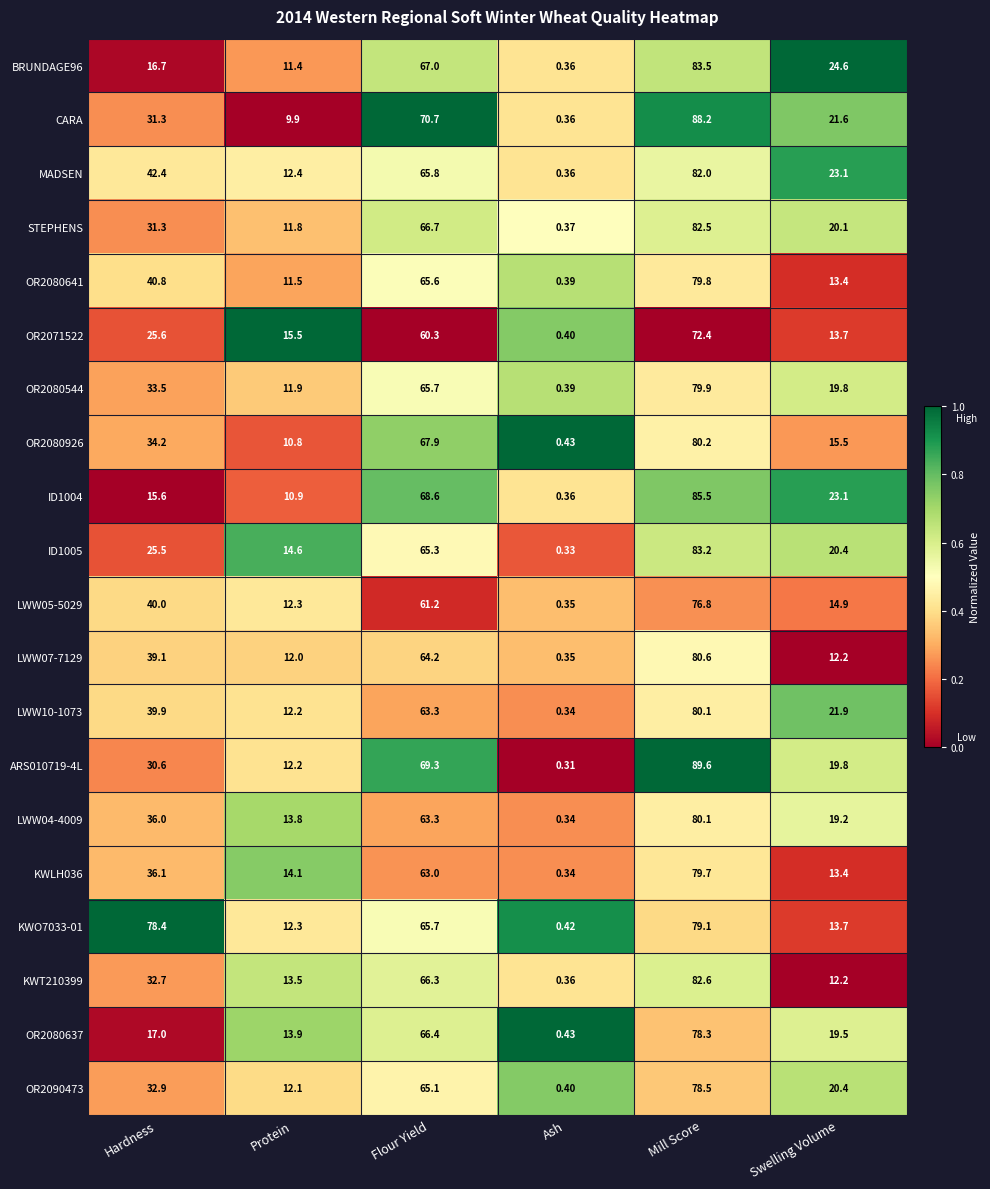

What is the total value across all series at Swelling Volume?

362.5